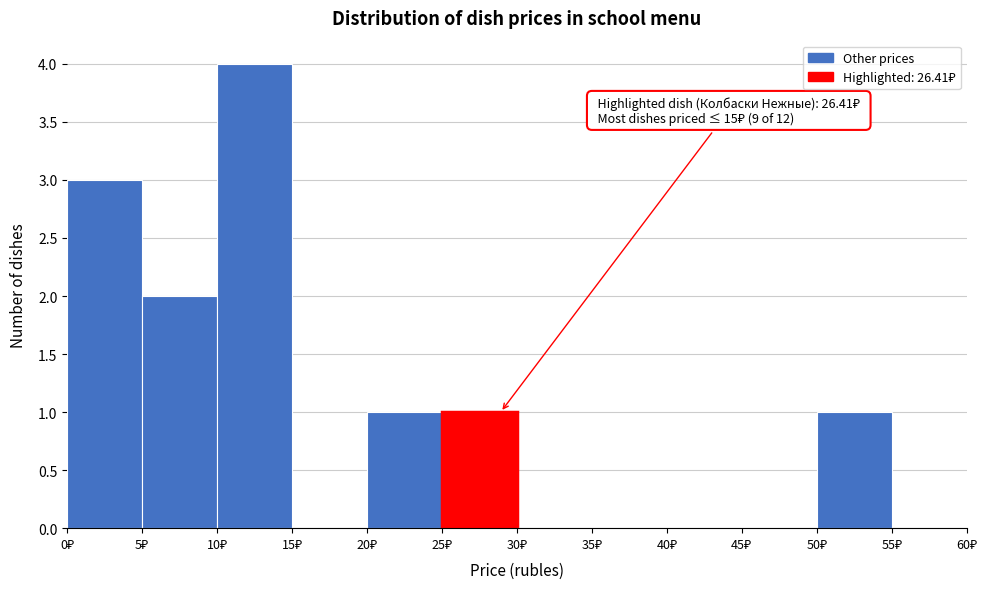

Which range on the x-axis has the tallest bar?

10 to 15